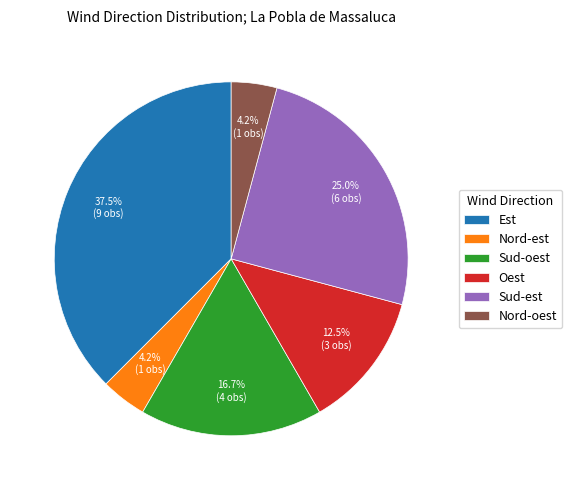

The Sud-oest slice represents 1% of the pie. True or false?

False